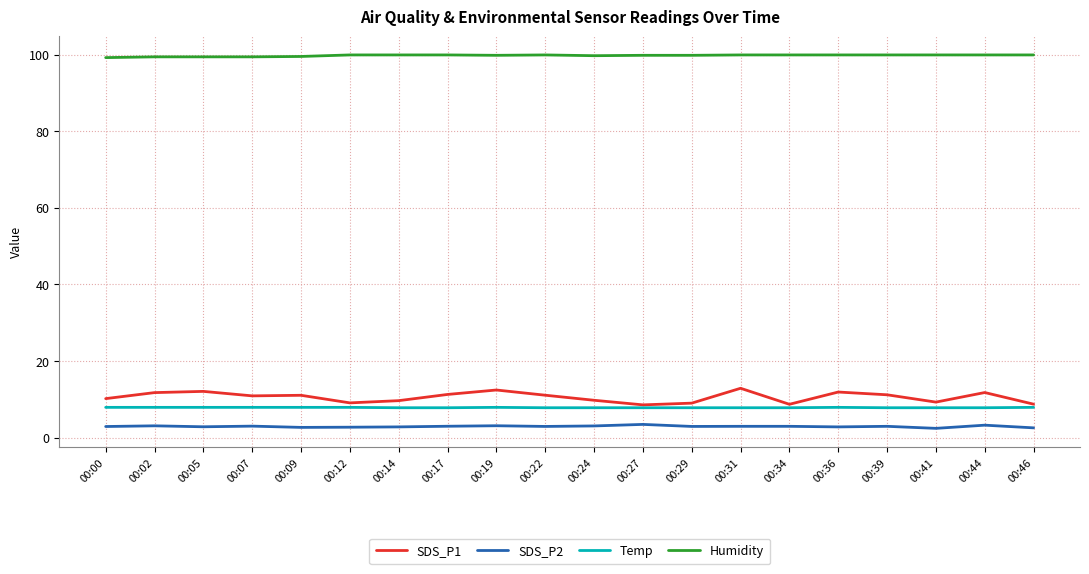

List the series in order of their peak value, lowest first.

SDS_P2, Temp, SDS_P1, Humidity